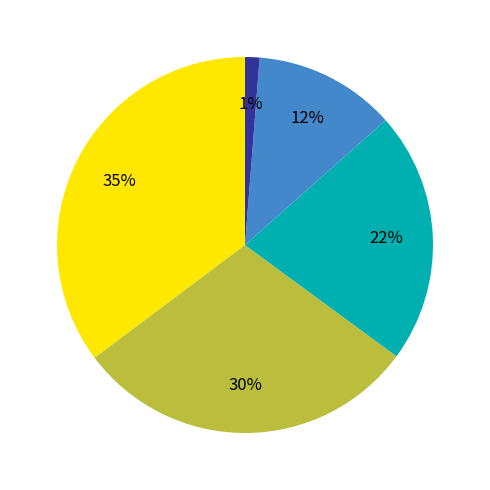

Is there a majority slice in this chart?

No